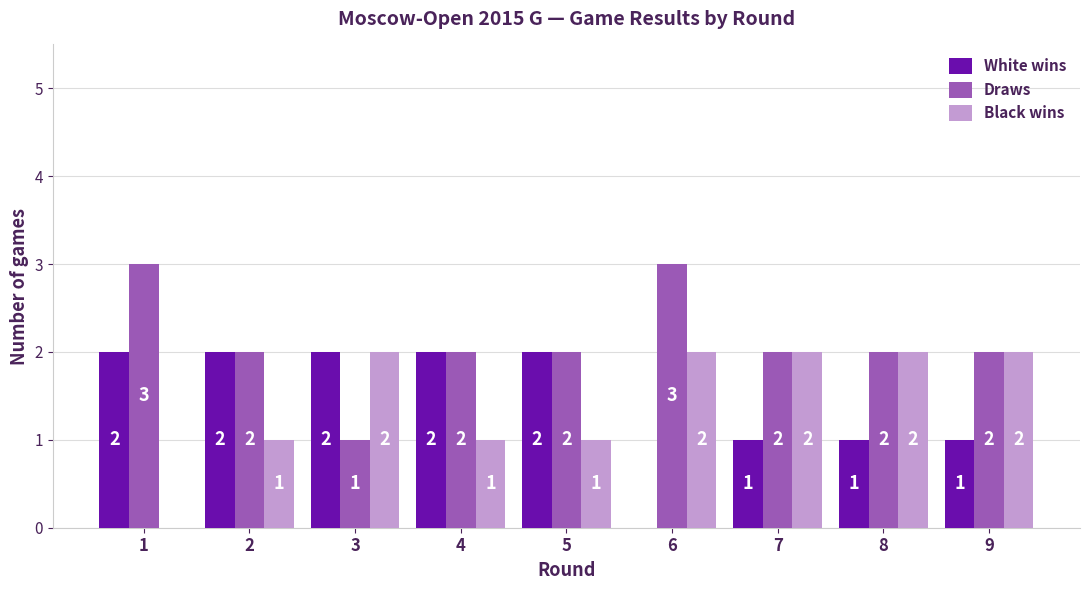

What is the greatest value displayed?

3